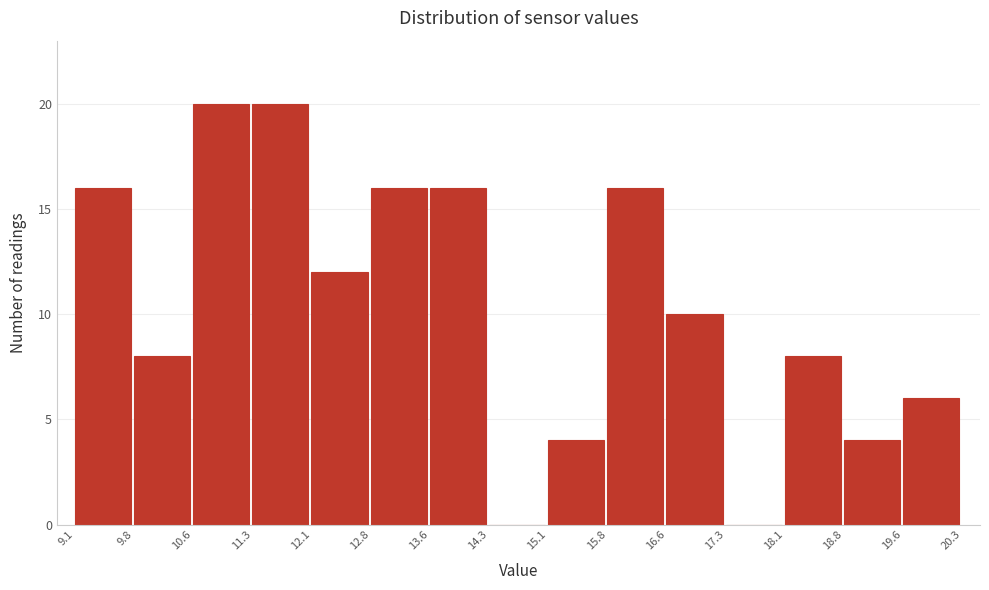

How tall is the bar that spans 19.6 to 20.3 on the x-axis? The values are not printed on the chart, so give them approximately, as read against the axis.

6